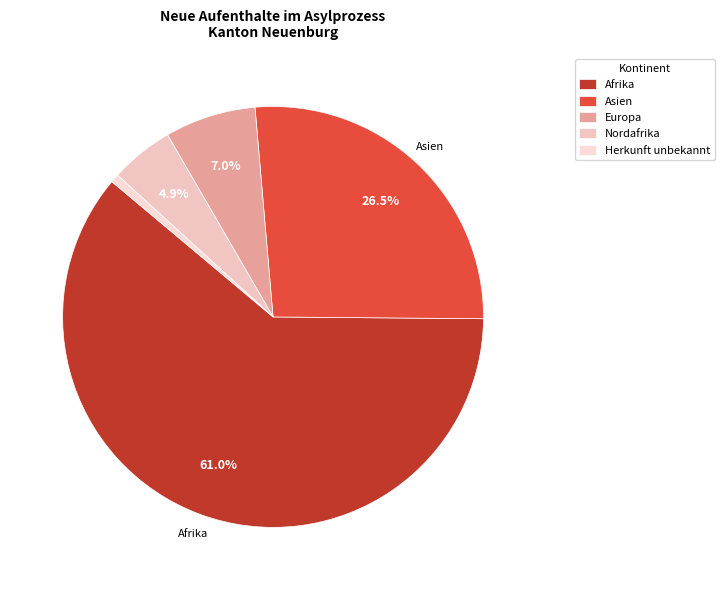

Do Afrika and Europa together represent more than half of the pie?

Yes